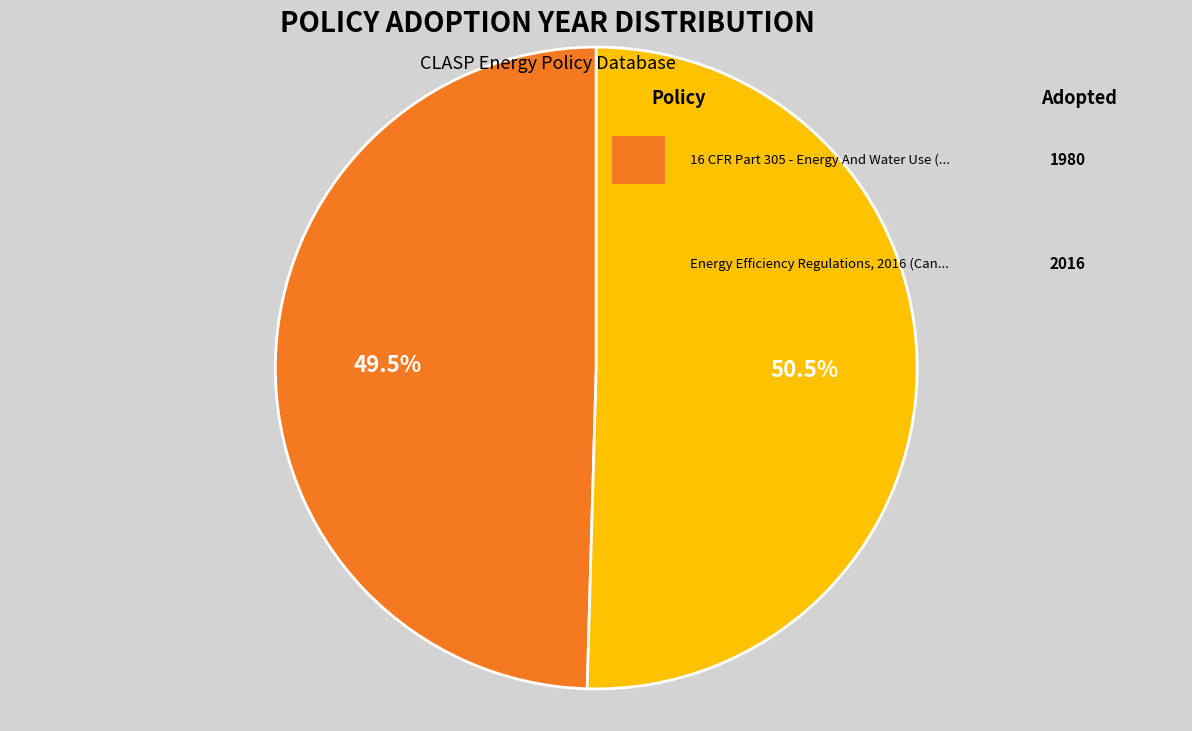

Does any single category account for the majority?

Yes